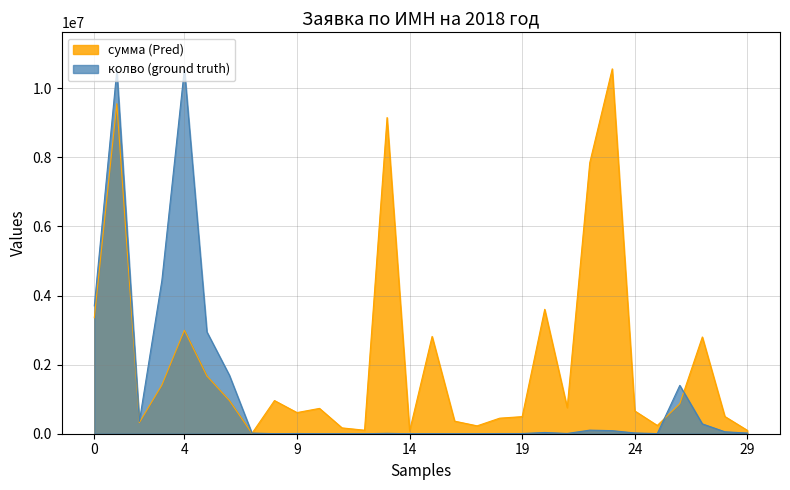

Reading left to right, list all the values displayed in this chart.

сумма: 3358656.0	9550060.8	322560.0	1406815.9	2994306.0	1671348.0	958776.0	11592.0	960000.0	612000.0	733200.0	169000.0	102000.0	9150000.0	79350.0	2816000.0	364000.0	228000.0	450000.0	495000.0	3600100.0	756000.0	7840000.0	10560000.0	660000.0	239145.0	869400.0	2799888.0	499200.0	97680.0
колво: 3701547.1	10525043.4	355490.7	4437375.9	10560000.0	2947166.2	1690654.6	18663.3	1777.5	6295.1	962.8	185.2	222.2	11109.1	37.0	4073.3	518.4	1777.5	5554.5	5554.5	36030.5	7776.4	103684.8	88872.7	22218.2	3703.0	1399744.7	284836.9	56878.5	19552.0